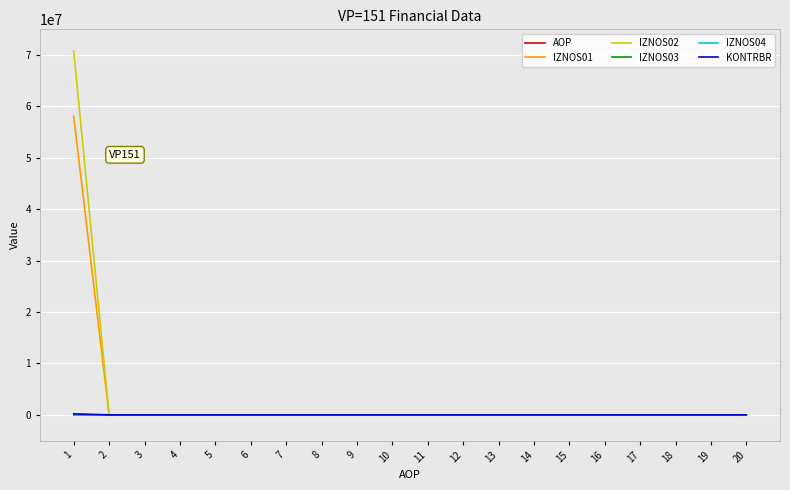

List the labels in order of KONTRBR value, largest first.

1, 2, 3, 4, 5, 6, 7, 8, 9, 10, 11, 12, 13, 14, 15, 16, 17, 18, 19, 20